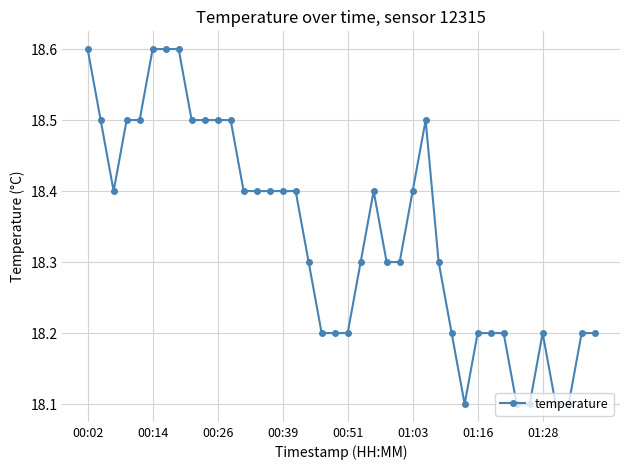

What is the value of the 2nd point from the left?

18.5